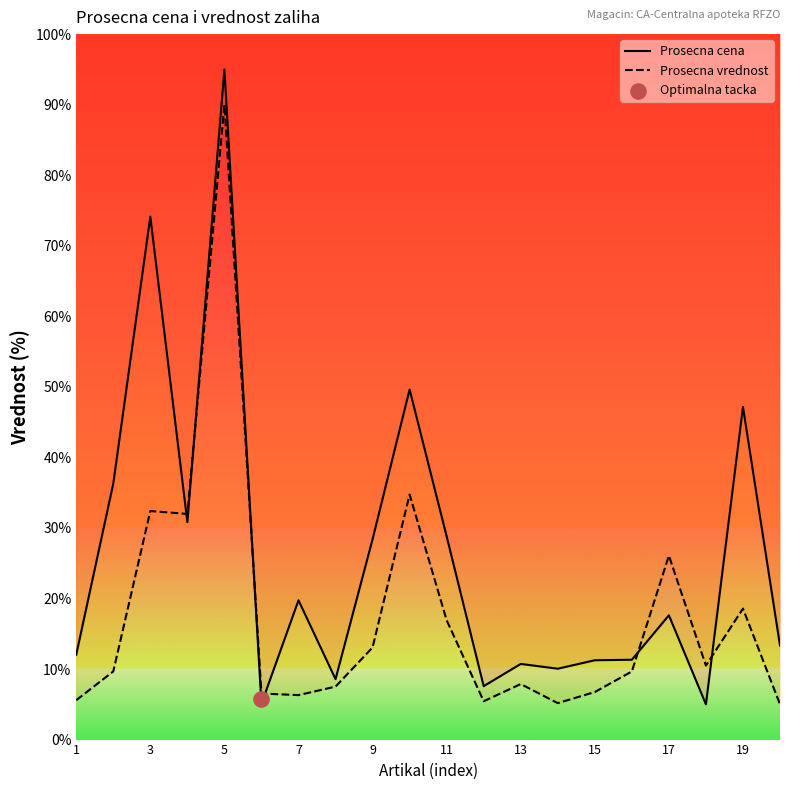

Which series has the largest Y range (max minus min)?

Prosecna cena